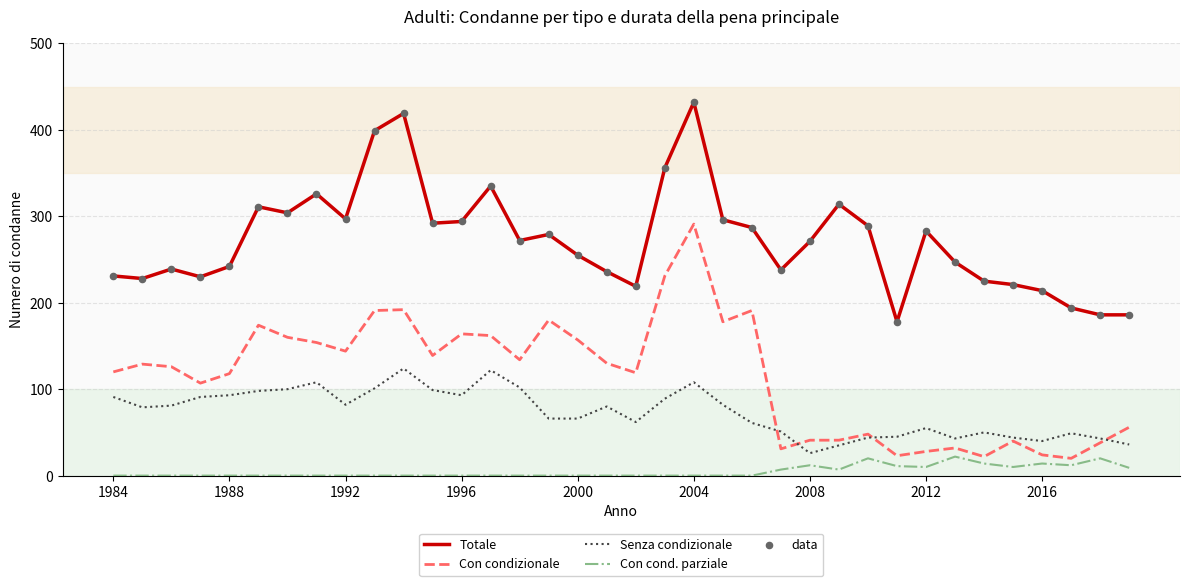

Which series has the largest total across all categories?

Totale